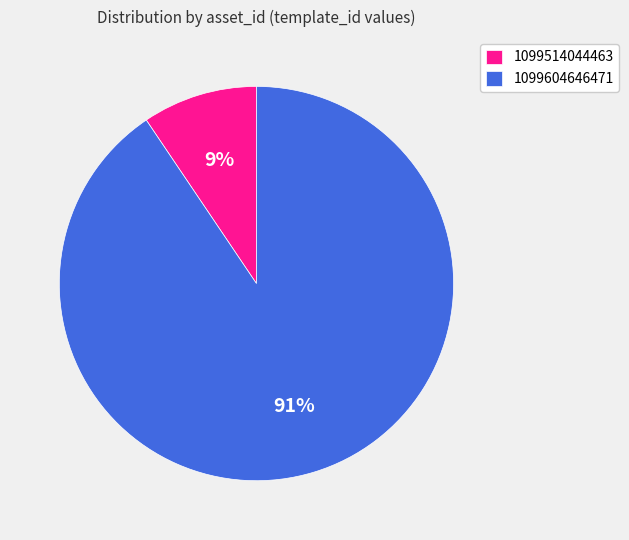

The 1099514044463 slice represents 1% of the pie. True or false?

False